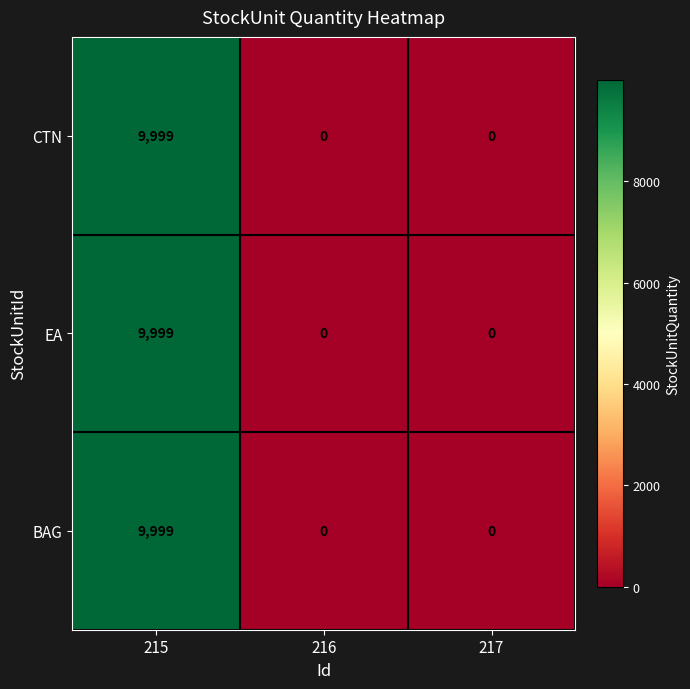

Count the CTN values in the range 0 to 9999.

3